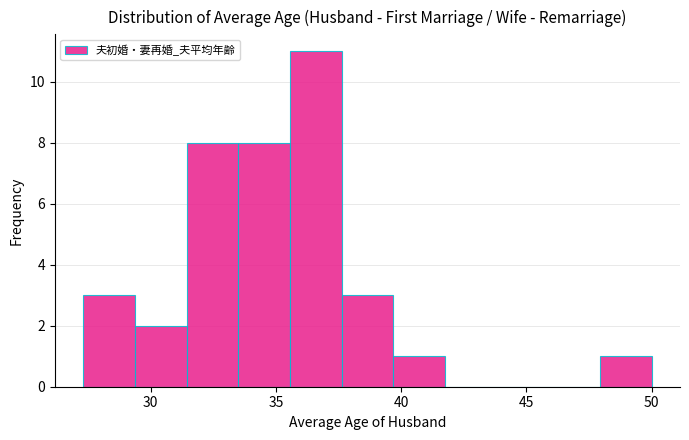

Which range on the x-axis has the tallest bar?

35.5 to 37.5